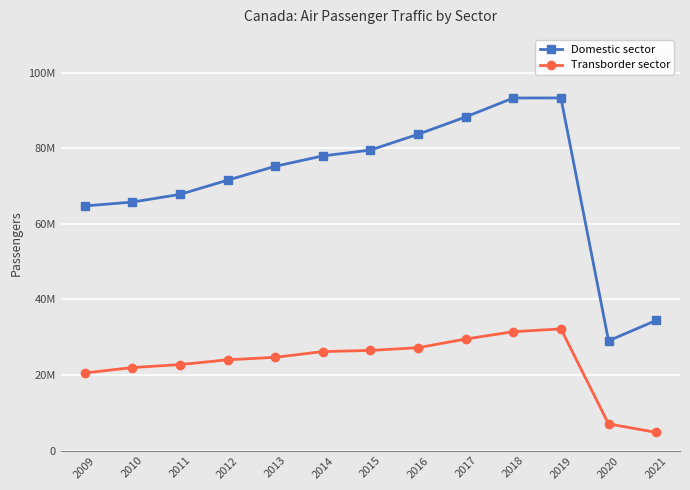

Is the value of Transborder sector at 2018 greater than the value of Domestic sector at 2019?

No